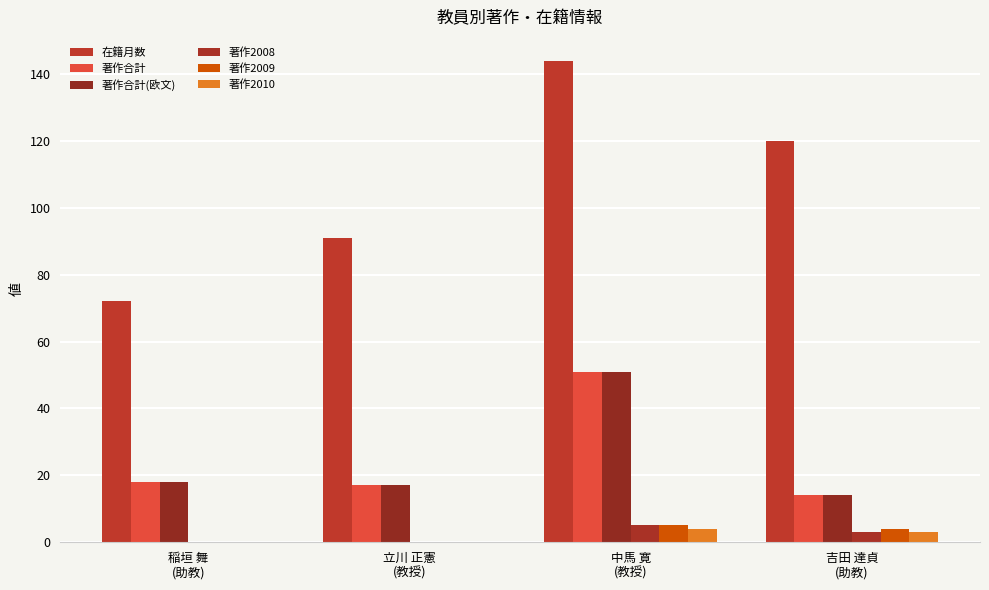

Reading right to left, list all the values displayed in this chart.

在籍月数: 120	144	91	72
著作合計: 14	51	17	18
著作合計(欧文): 14	51	17	18
著作2008: 3	5	0	0
著作2009: 4	5	0	0
著作2010: 3	4	0	0